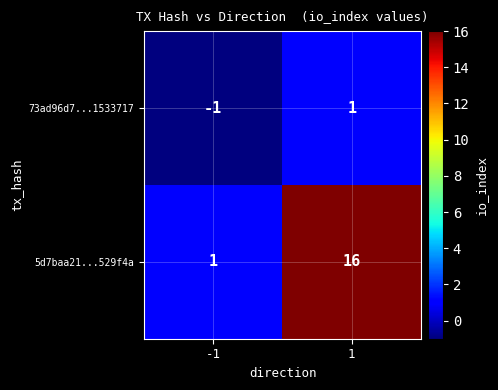

Rank the series by their average value, from lowest to highest.

73ad96d7...1533717, 5d7baa21...529f4a